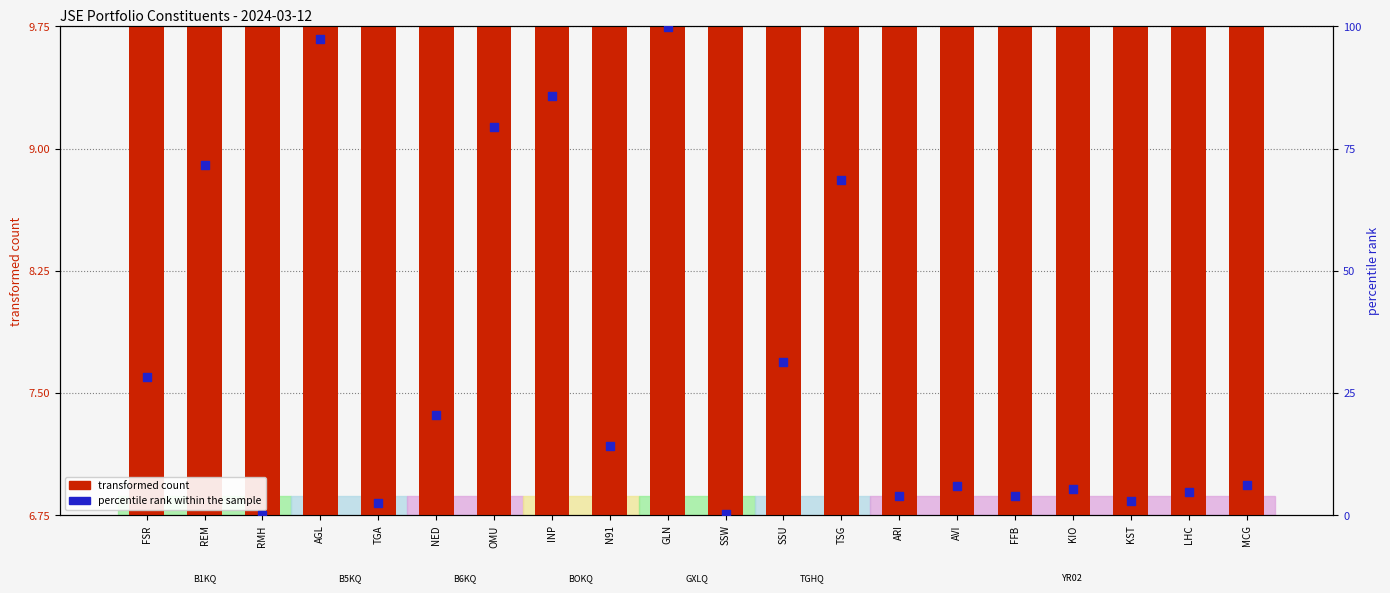

At which category is the sum across all series the highest?

GLN